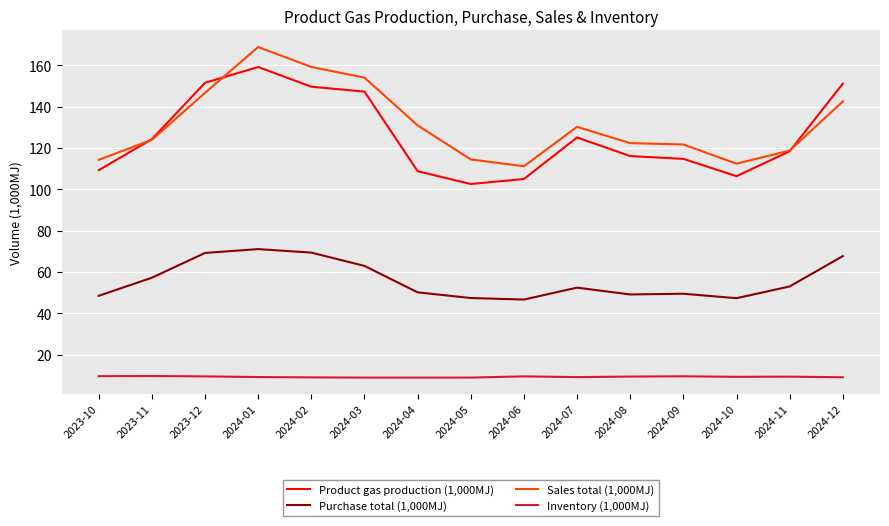

True or false: Sales total (1,000MJ) and Inventory (1,000MJ) cross at least once.

False